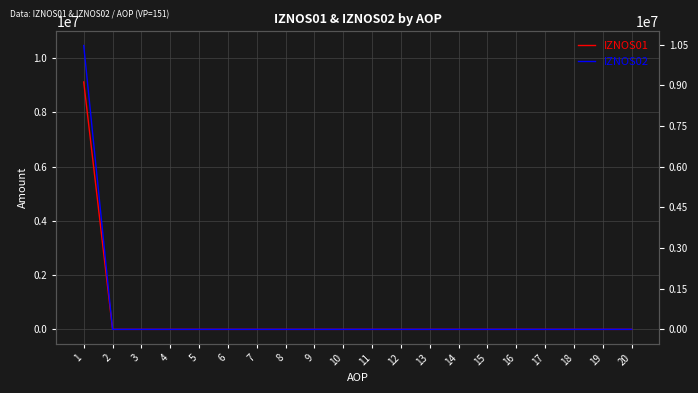

How many lines are shown in the chart?

2